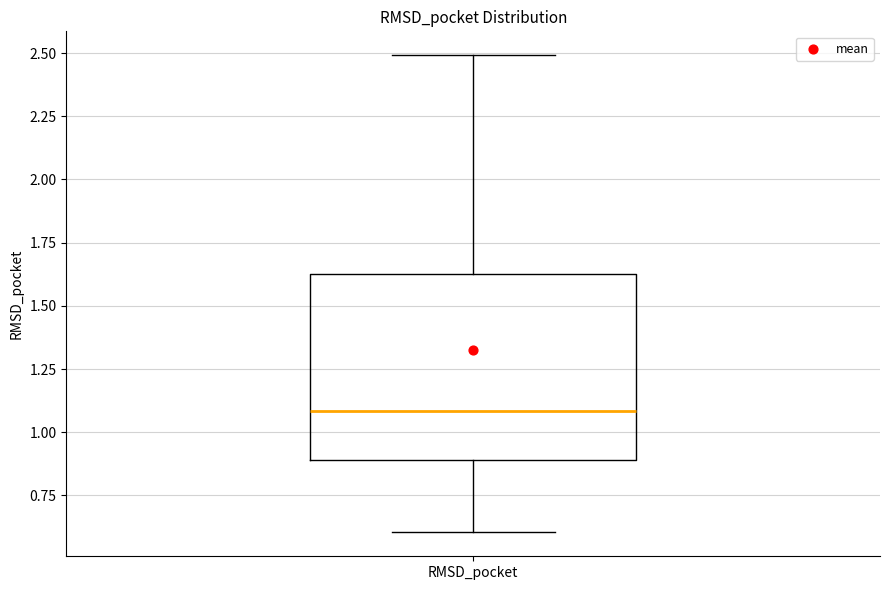

Read this box plot against the y-axis: the position of the median line, the range covered by the box, and the ends of both whiskers. The values are not printed on the chart, so give them approximately, as read against the axis.

median 1.10, box 0.90 to 1.65, whiskers 0.60 to 2.50